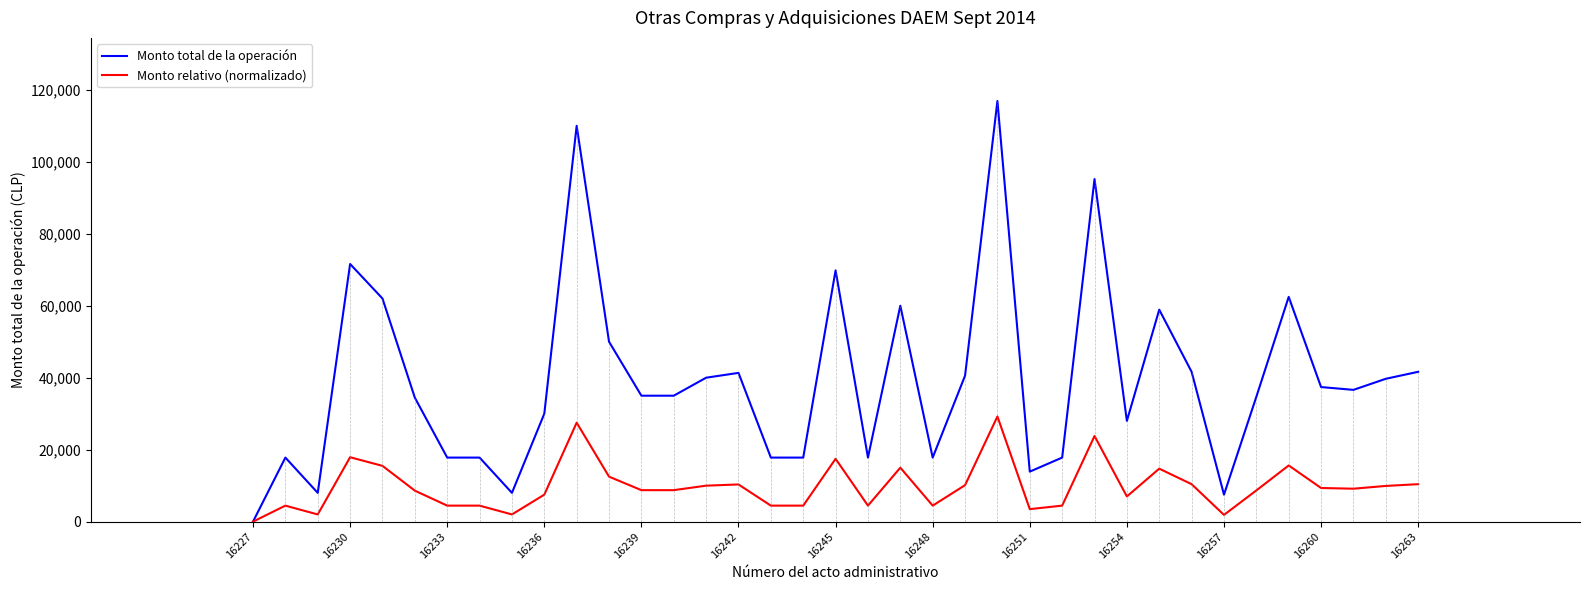

Which series has the widest spread of values?

Monto total de la operación